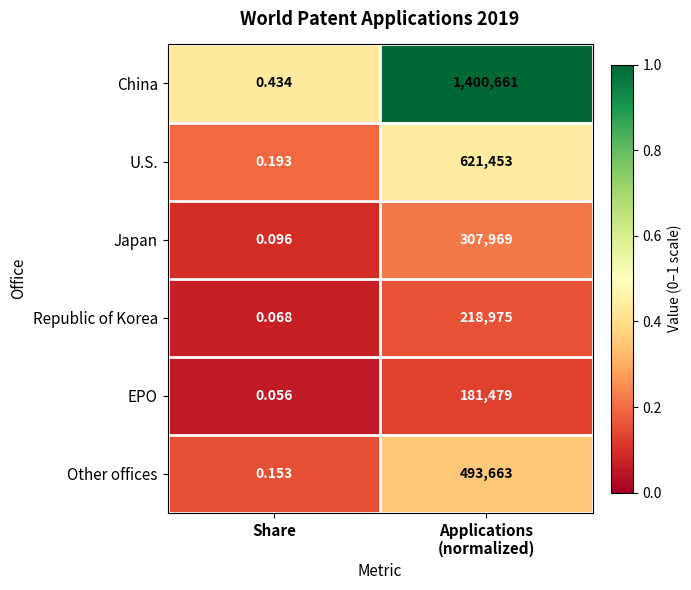

Which series has the largest total across all categories?

China